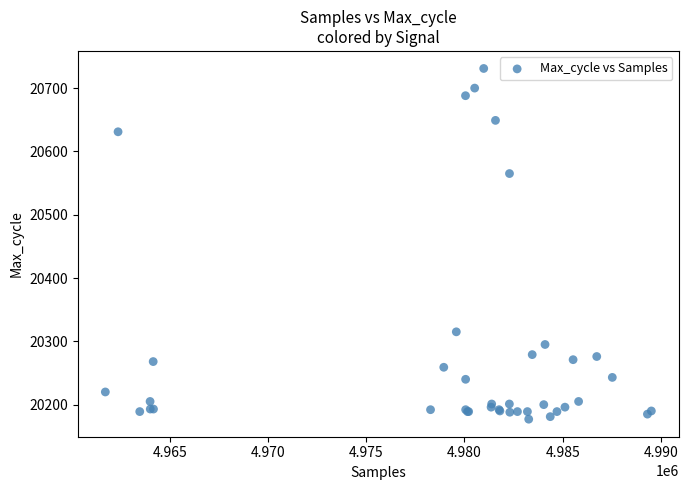

What Y value in the scatter plot is closest to 20454?

20565